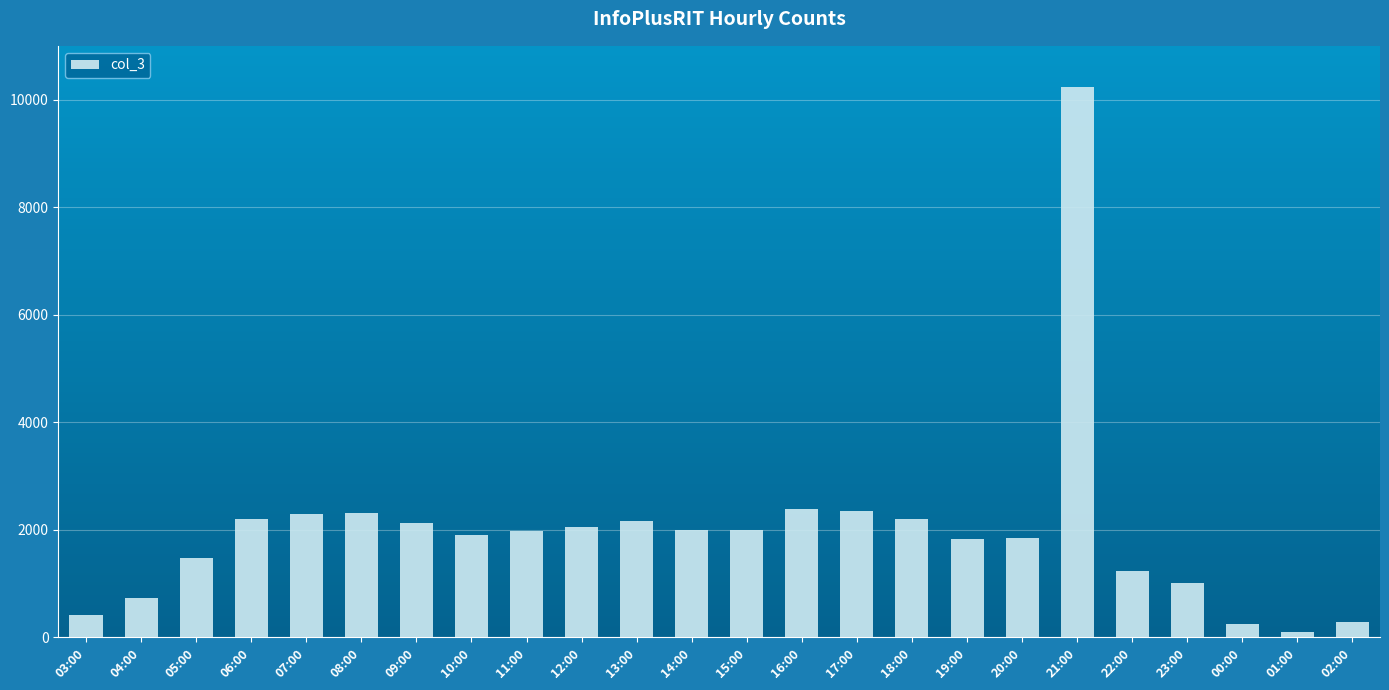

Which has a higher value, 19:00 or 00:00?

19:00